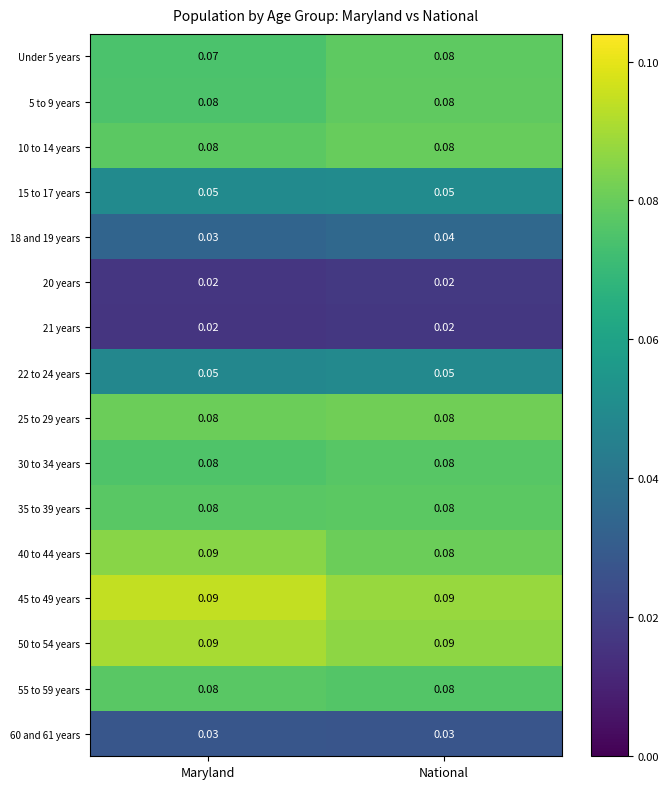

At which category is the sum across all series the highest?

National